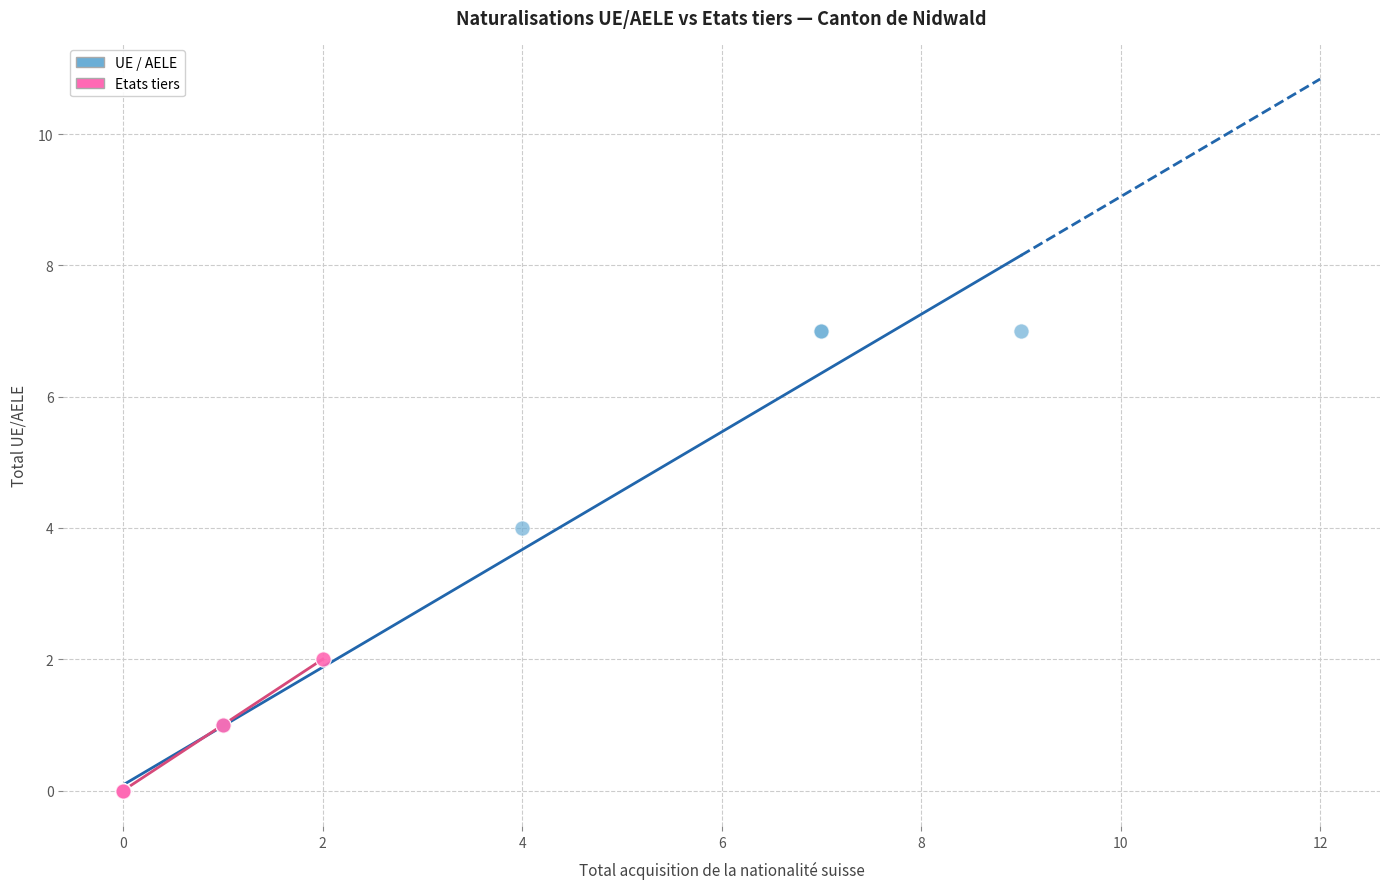

Which series contains the highest Y value?

UE / AELE